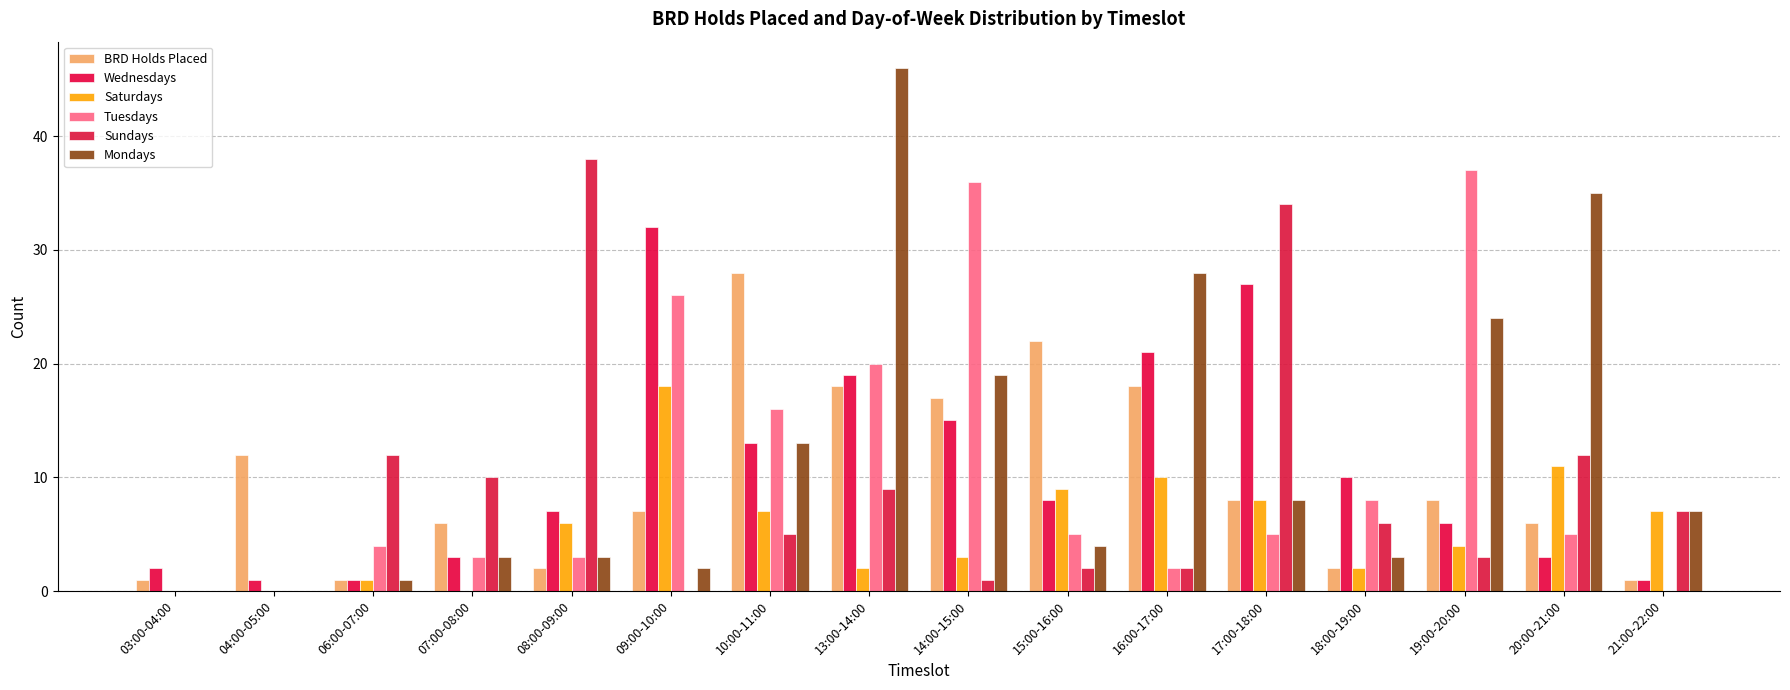

Count the number of data series in this chart.

6